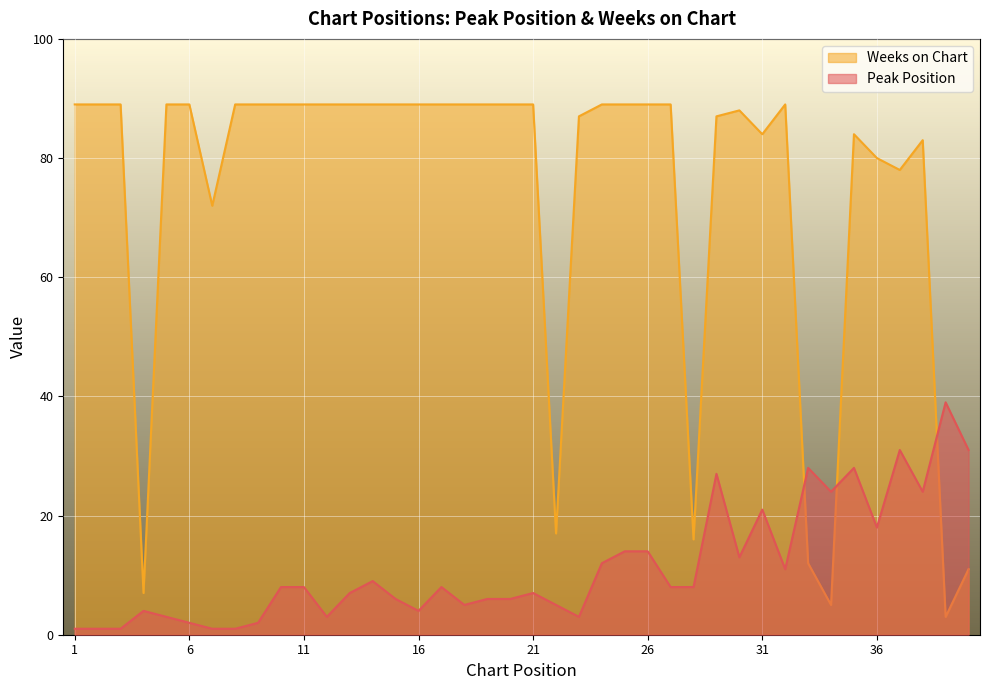

How many lines are shown in the chart?

2